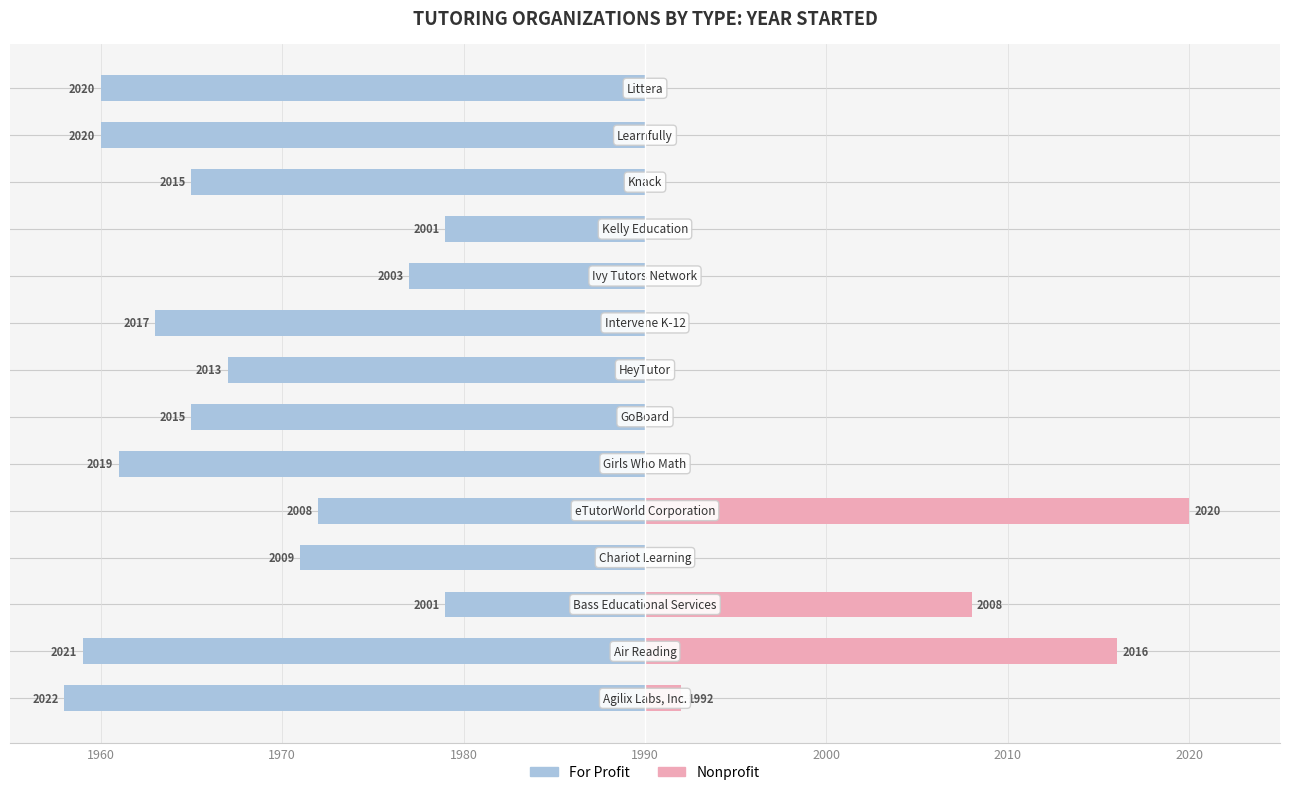

Does the chart contain any negative values?

Yes